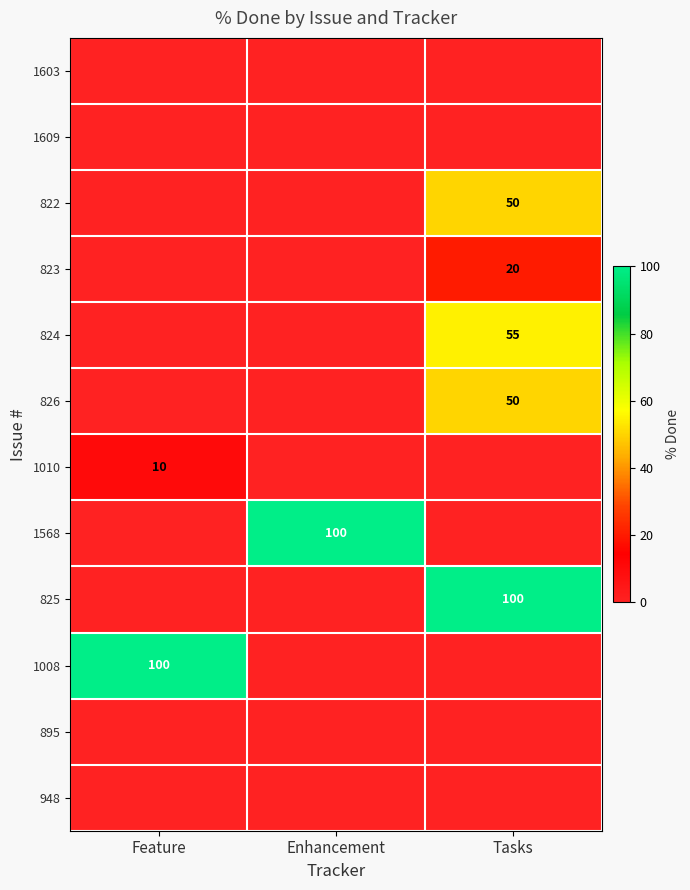

Is it true that 822 equals 50 at Tasks?

True